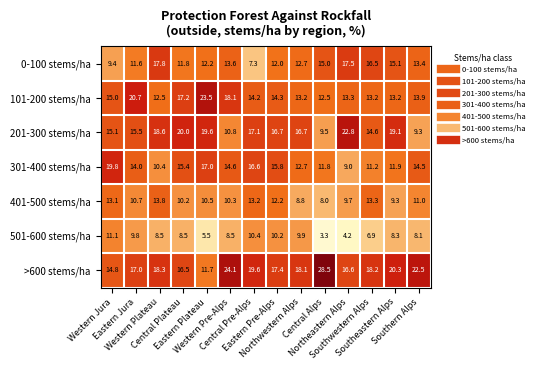

At which category does the chart reach its peak across all series?

Central Alps